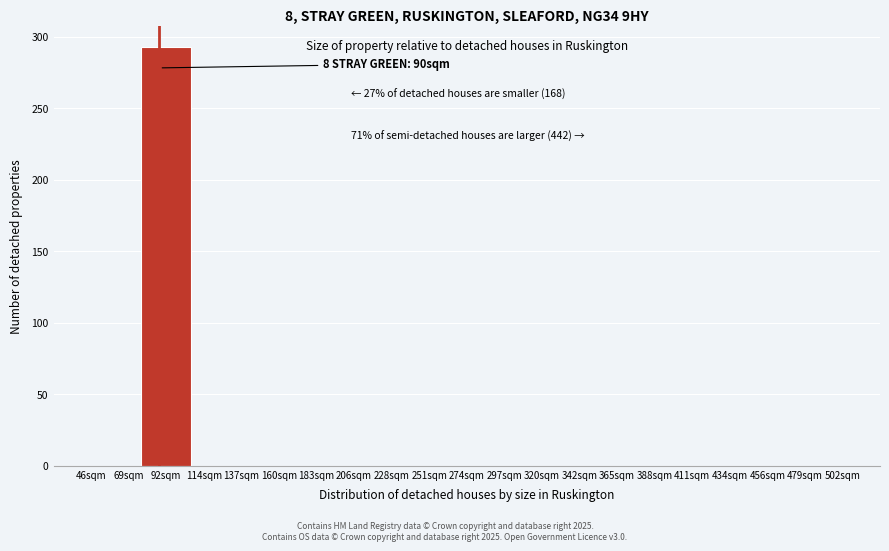

Reading right to left, list all the values displayed in this chart.

479sqm=0	456sqm=0	434sqm=0	388sqm=0	365sqm=0	342sqm=0	297sqm=0	274sqm=0	251sqm=0	206sqm=0	183sqm=0	160sqm=0	114sqm=0	92sqm=293	69sqm=0